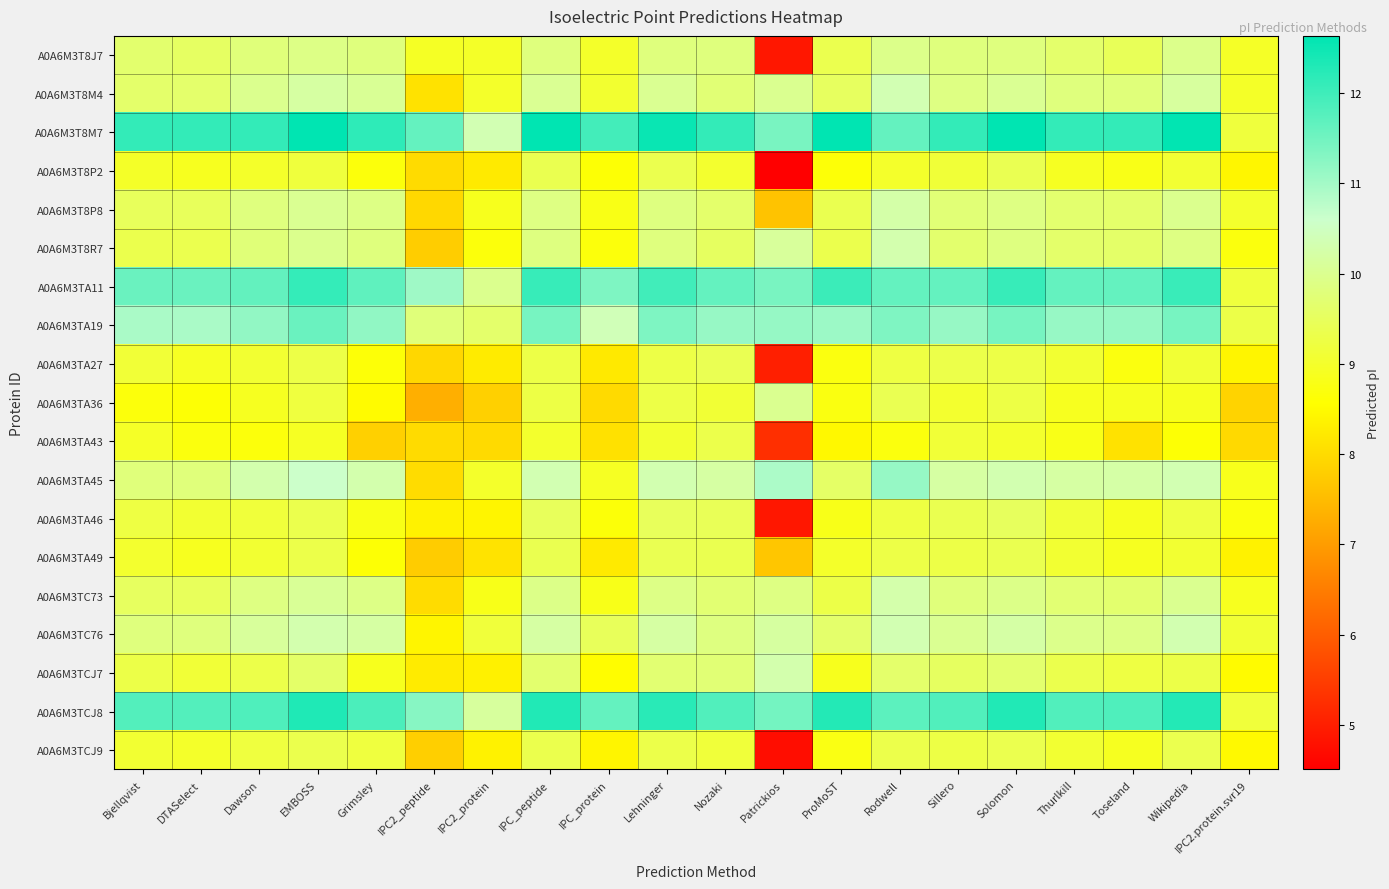

Which series has the largest total across all categories?

A0A6M3T8M7